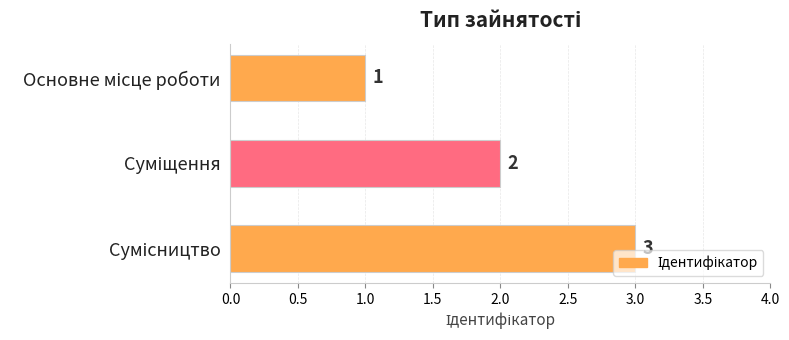

What is the value of the 3rd bar from the top?

3